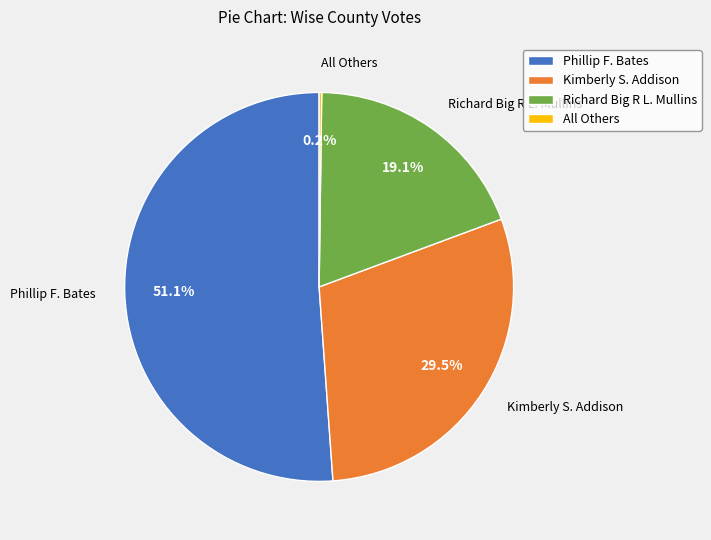

To the nearest percent, what percentage of the pie is Phillip F. Bates?

51%